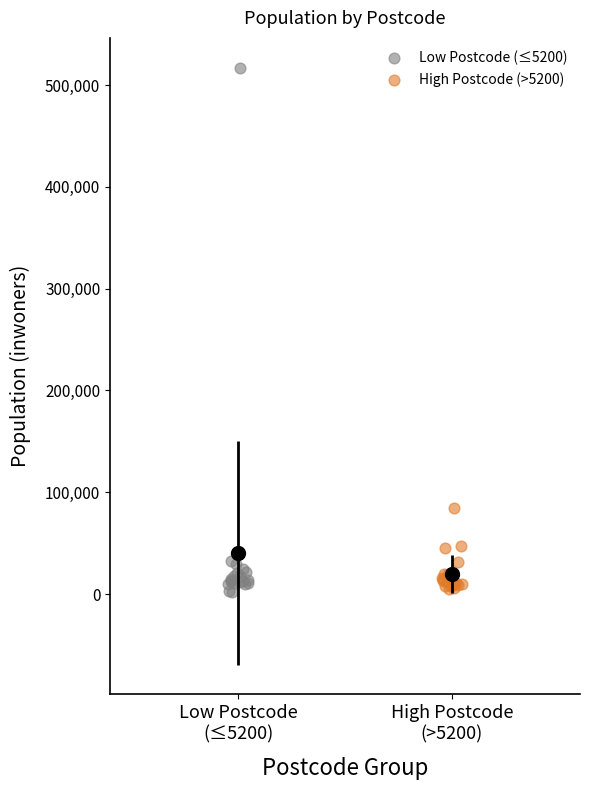

Which series has the largest Y range (max minus min)?

Low Postcode (≤5200)